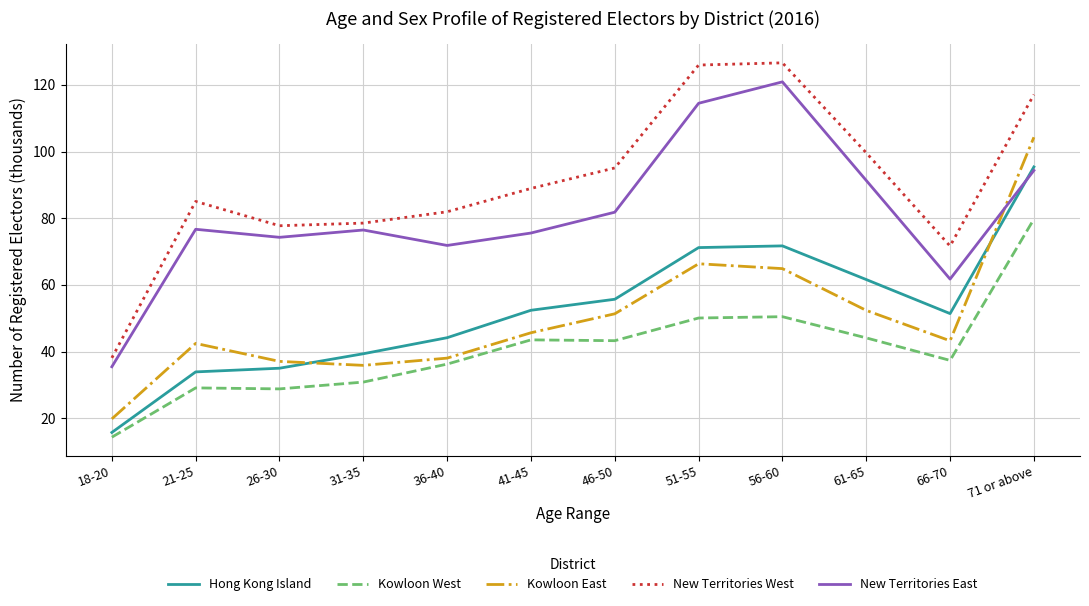

True or false: Kowloon East and New Territories West cross at least once.

False